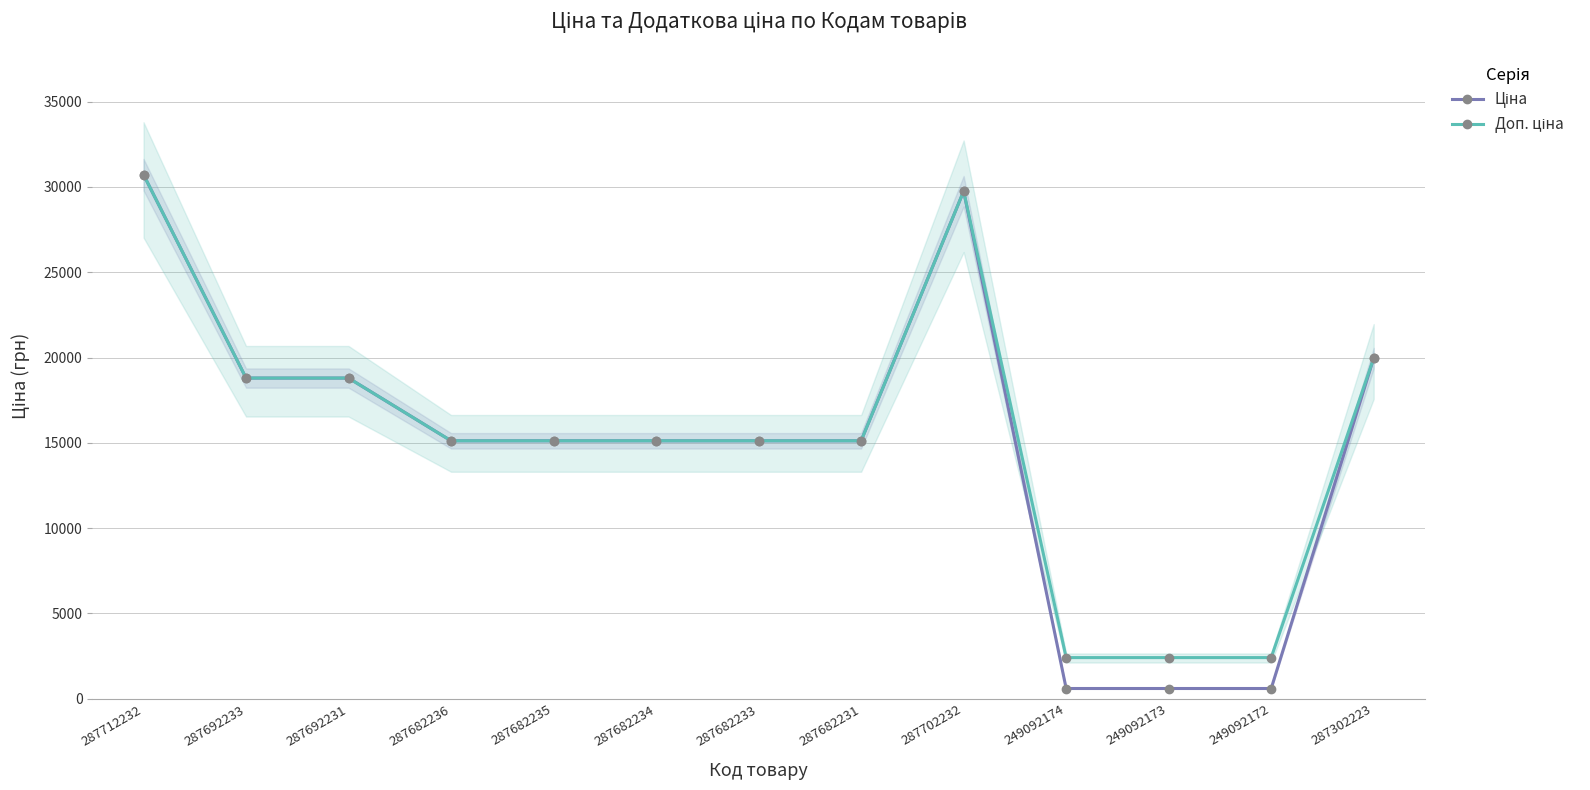

Where does the Доп. ціна series first go above 15120?

287712232